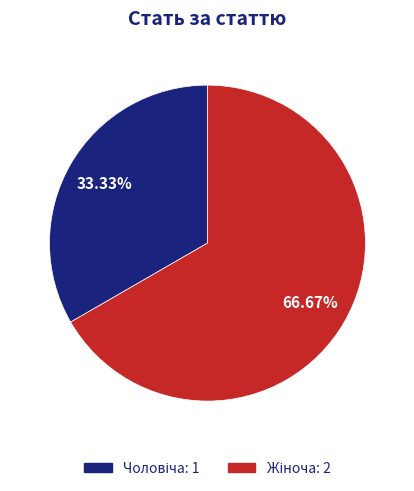

Does any single category account for the majority?

Yes